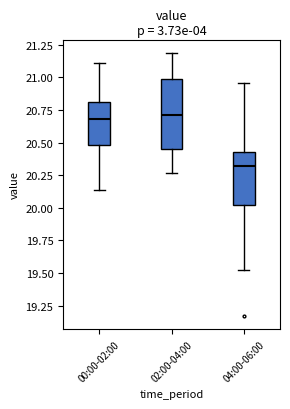

Reading left to right, read every box against the y-axis: the position of its median line, the range the box covers, and the ends of its whiskers. The values are not printed on the chart, so give them approximately, as read against the axis.

00:00-02:00: median 20.70, box 20.50 to 20.80, whiskers 20.15 to 21.10
02:00-04:00: median 20.70, box 20.45 to 21.00, whiskers 20.25 to 21.20
04:00-06:00: median 20.30, box 20.00 to 20.45, whiskers 19.50 to 20.95